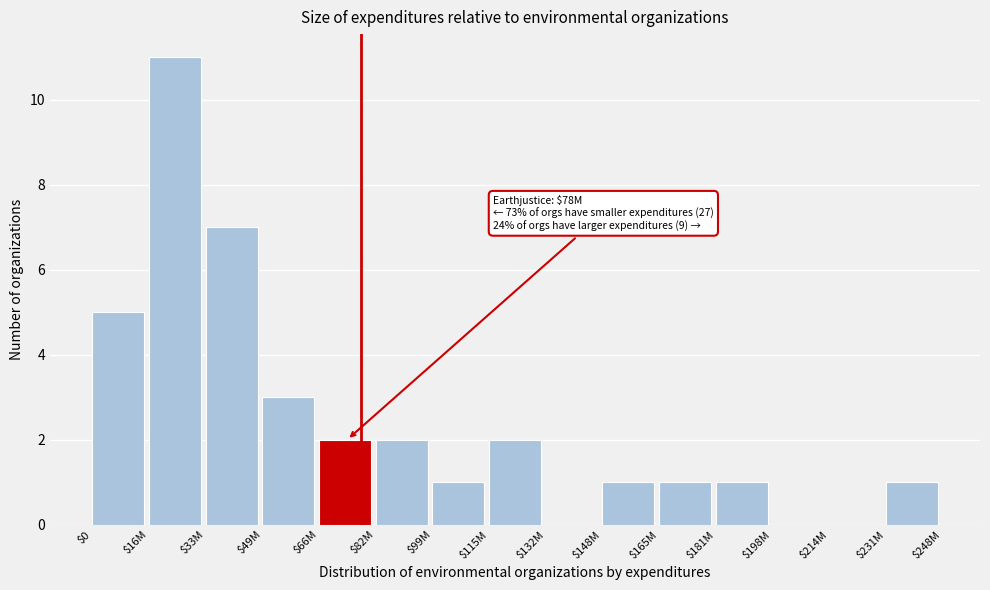

What is the sum of all values?

37